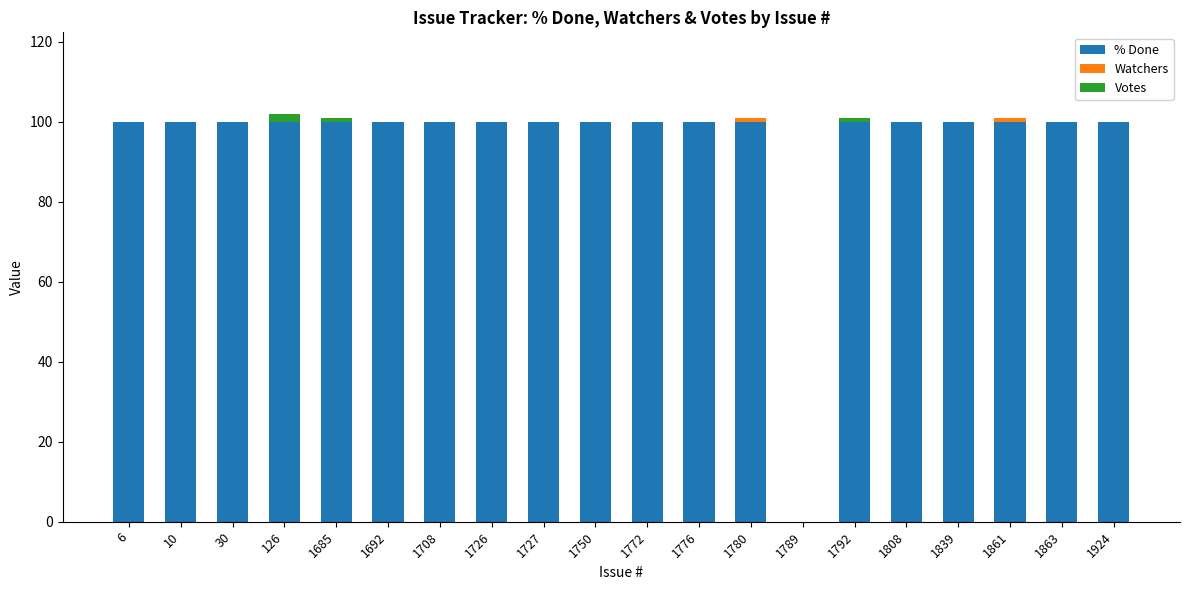

Does the chart contain stacked bars?

Yes